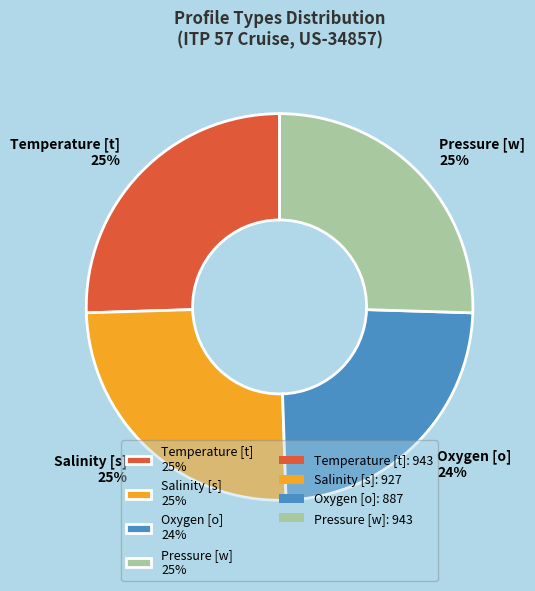

Combined, do Salinity [s] 25% and Pressure [w] 25% account for over 50%?

Yes